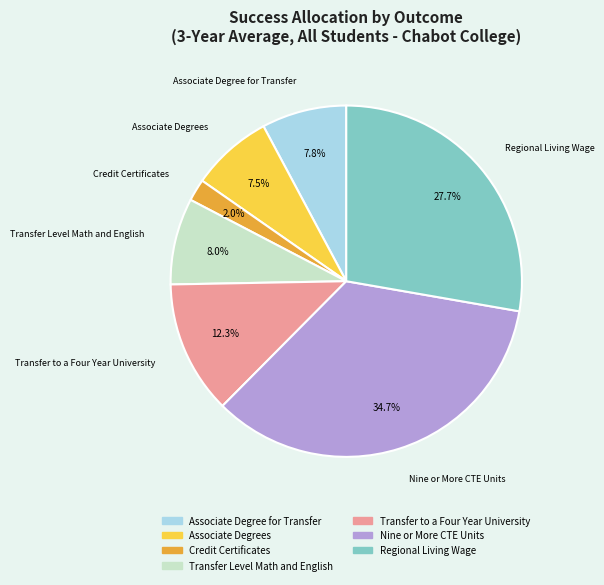

How many slices are in this pie chart?

7